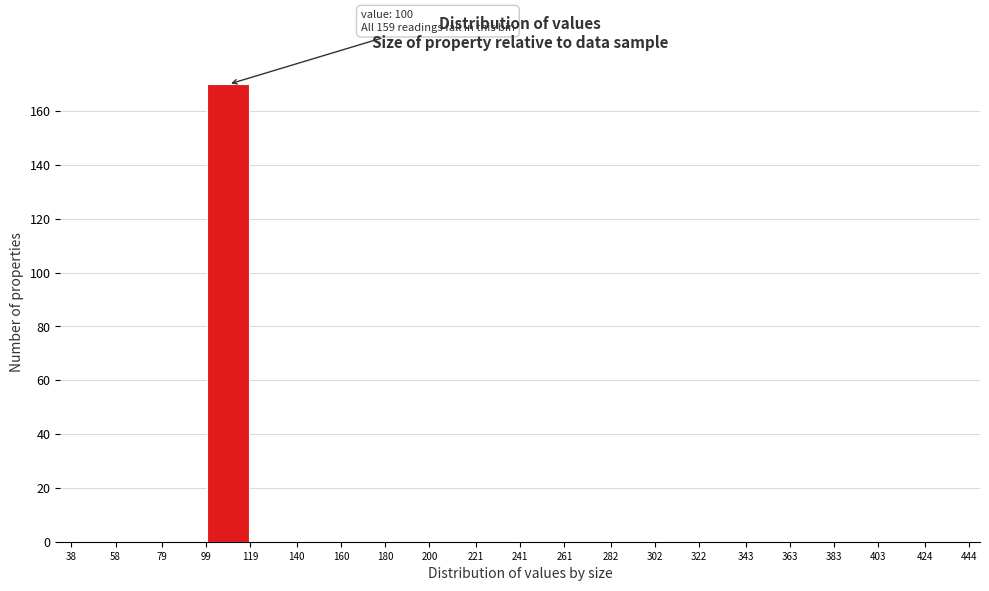

Over which range of the x-axis is the bar tallest?

99 to 119